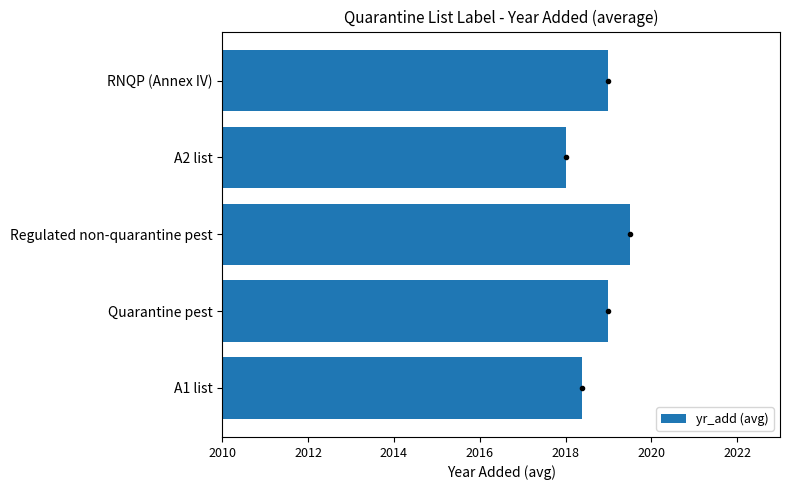

The value at Regulated non-quarantine pest is 2019.5. True or false?

True